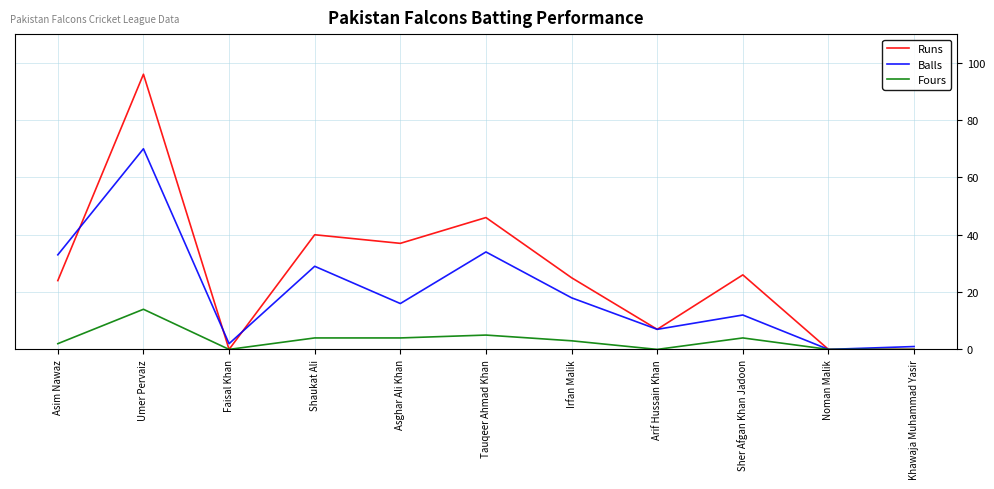

Reading left to right, list all the values displayed in this chart.

Runs: 24	96	0	40	37	46	25	7	26	0	0
Balls: 33	70	2	29	16	34	18	7	12	0	1
Fours: 2	14	0	4	4	5	3	0	4	0	0